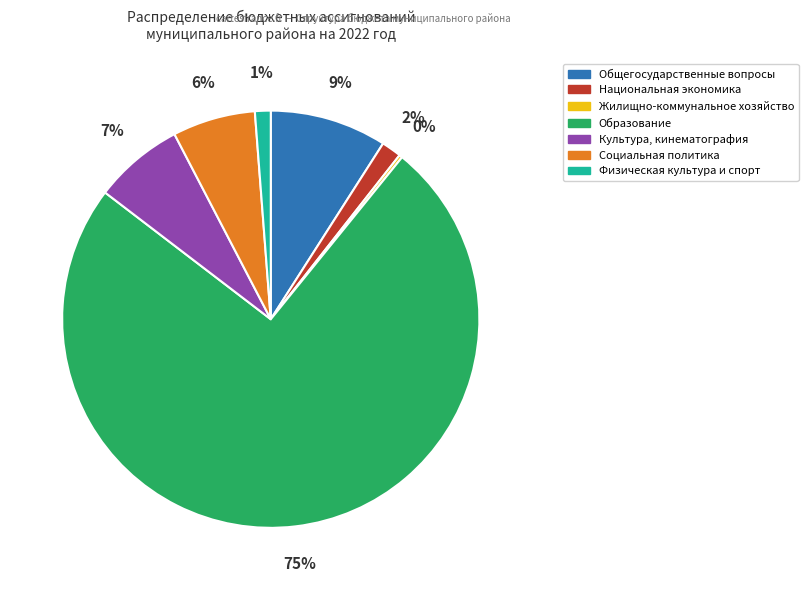

To the nearest percent, what percentage of the pie is Социальная политика?

6%